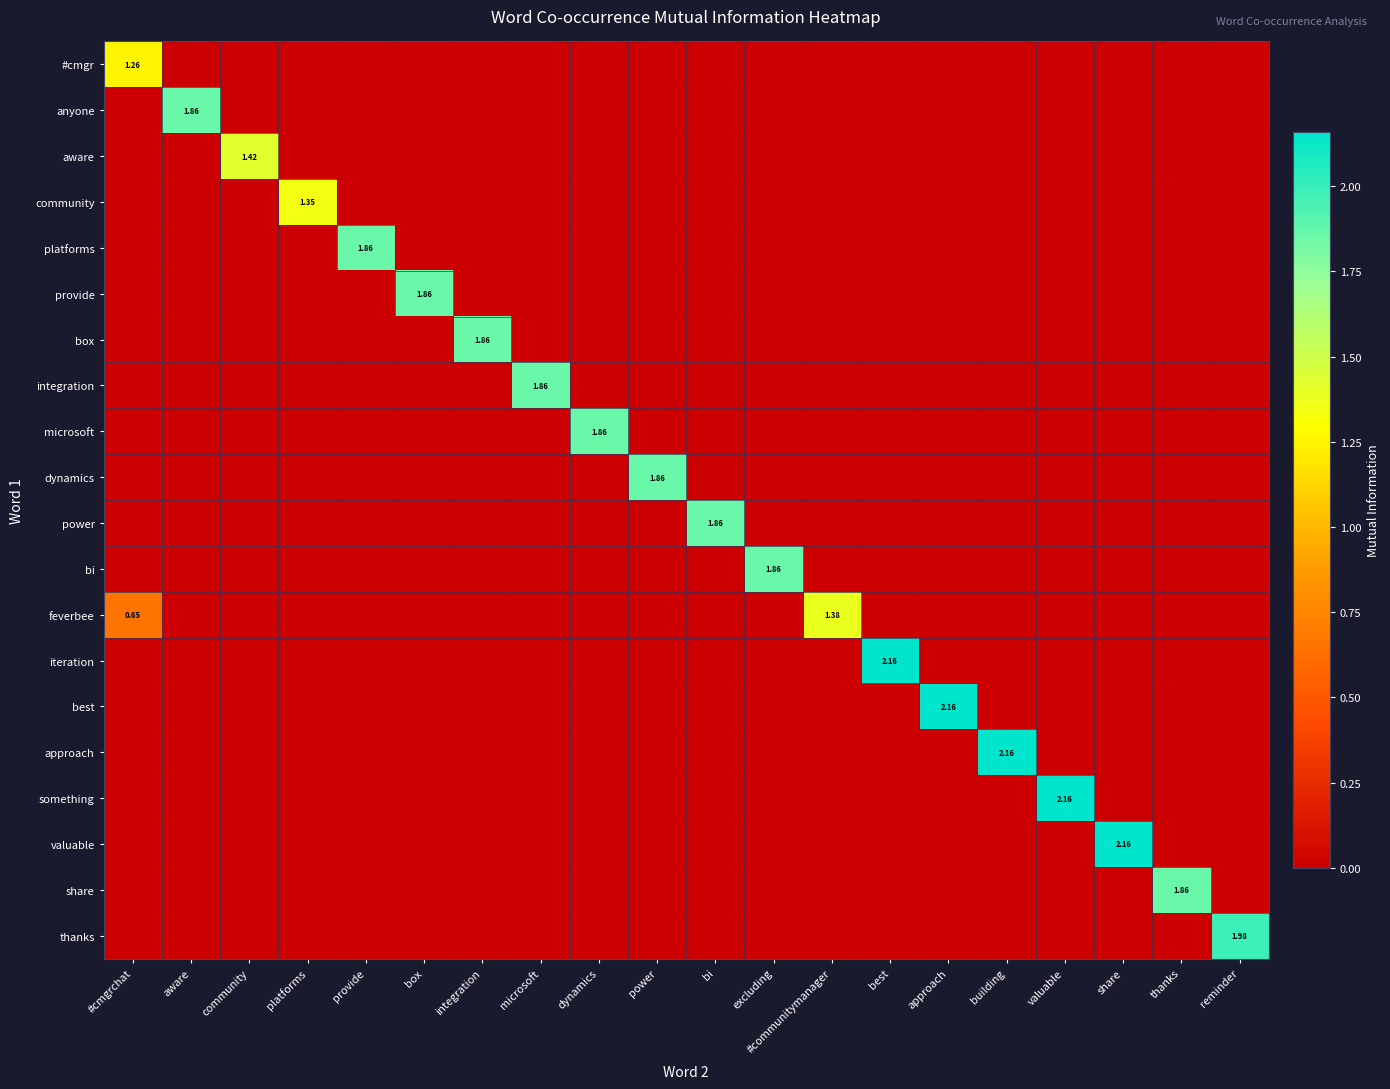

At how many categories does at least one series exceed 0?

20